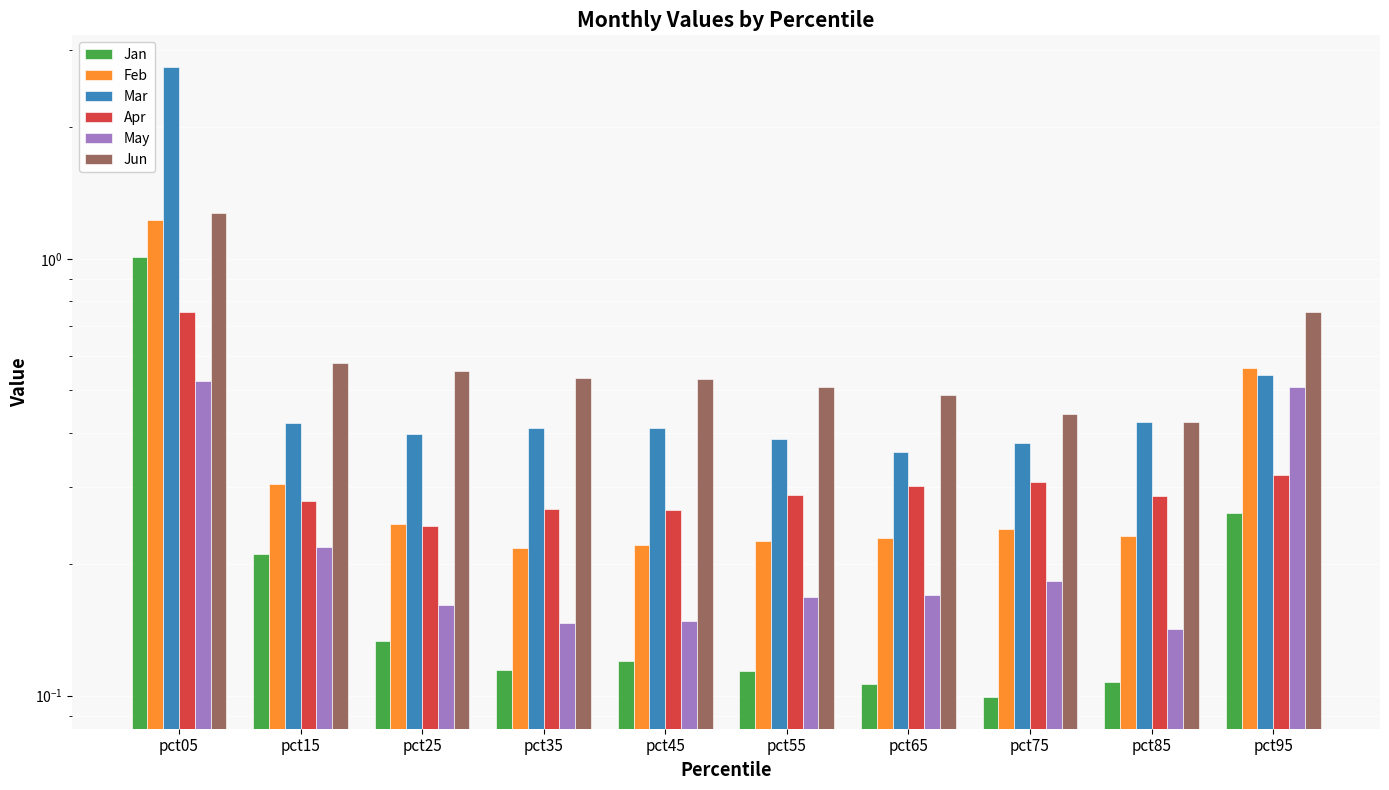

Is the value of May at pct75 greater than the value of Jun at pct35?

No